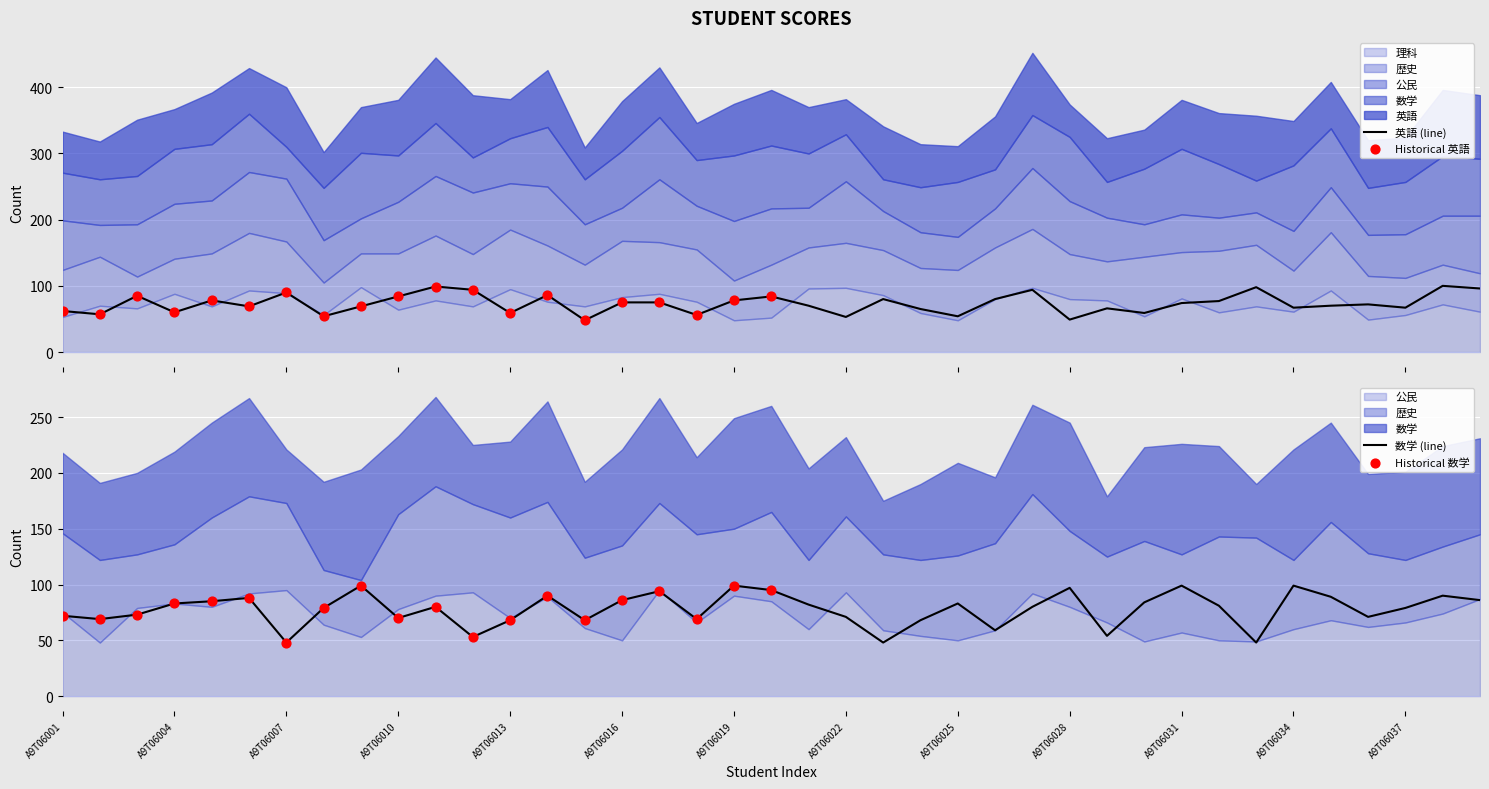

At which category is the sum across all series the highest?

A9T06027